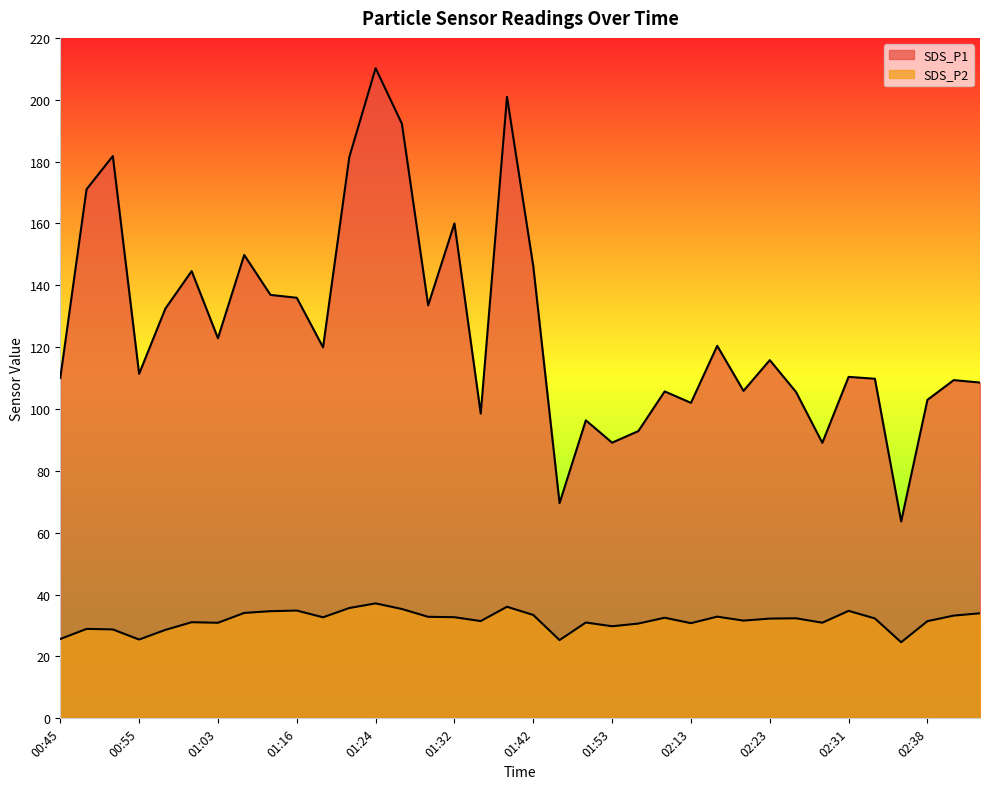

How many values in the SDS_P1 series are below 115?

18